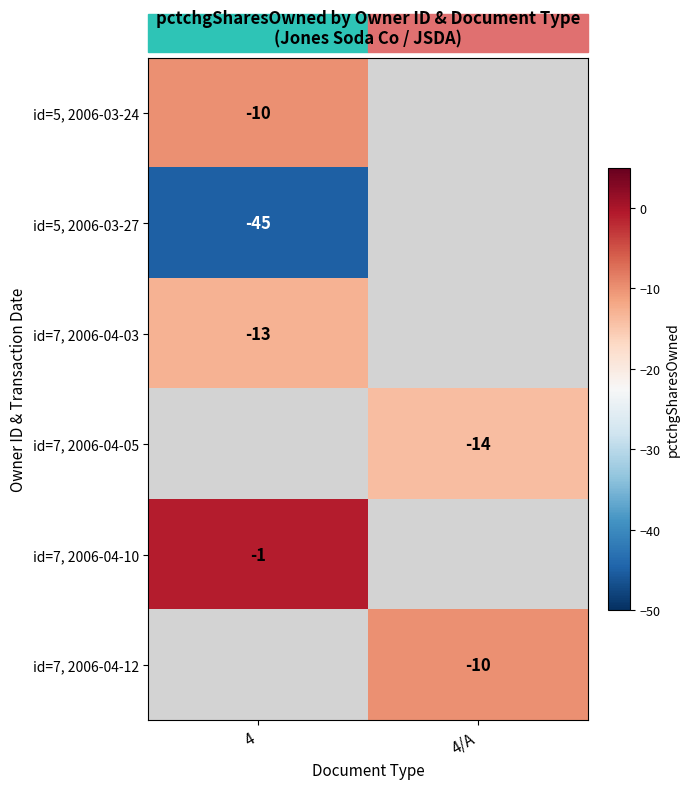

Is the value of id=7, 2006-04-12 at 4/A greater than the value of id=5, 2006-03-27 at 4?

Yes